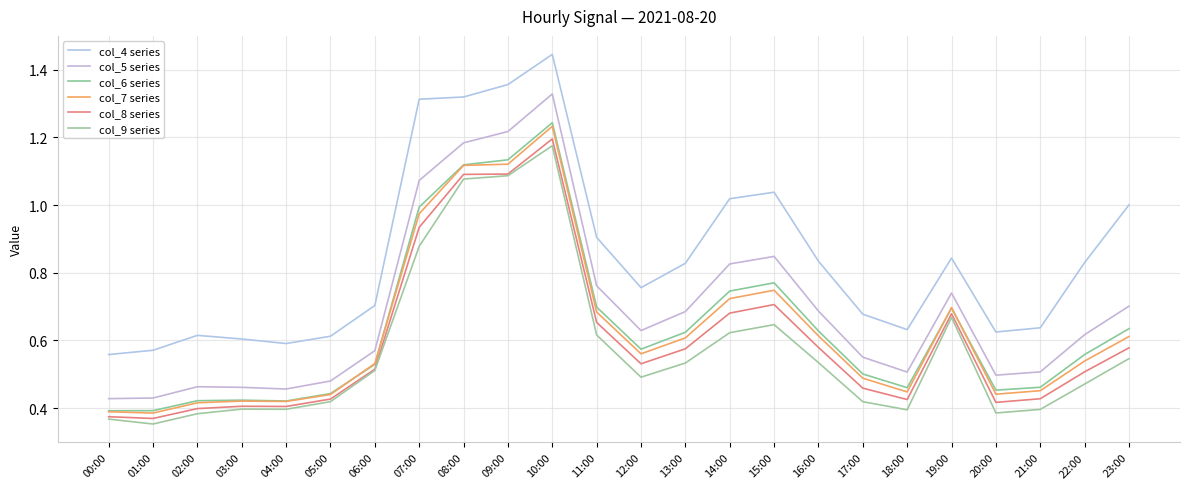

At which label does col_7 series reach its peak?

10:00